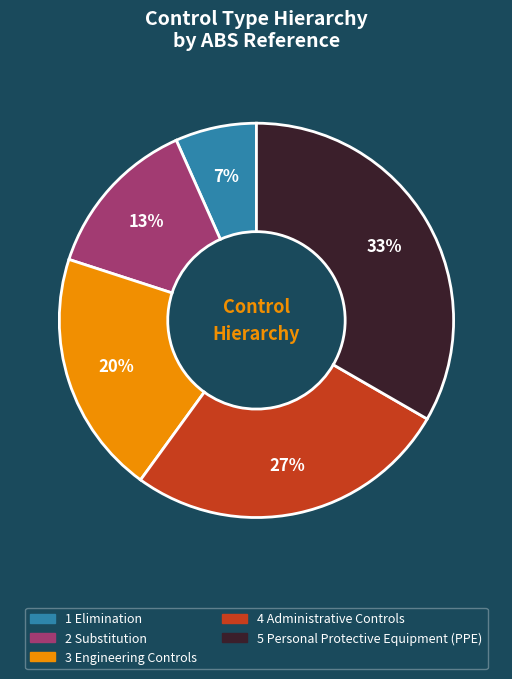

Do 3 Engineering Controls and 2 Substitution together represent more than half of the pie?

No